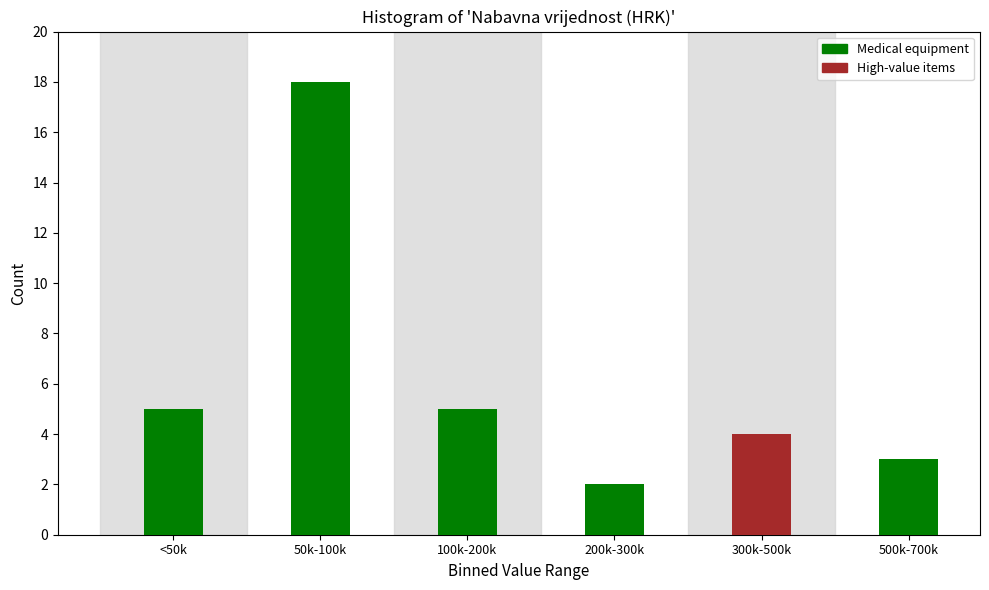

Reading right to left, extract all data points from this chart.

3	4	2	5	18	5